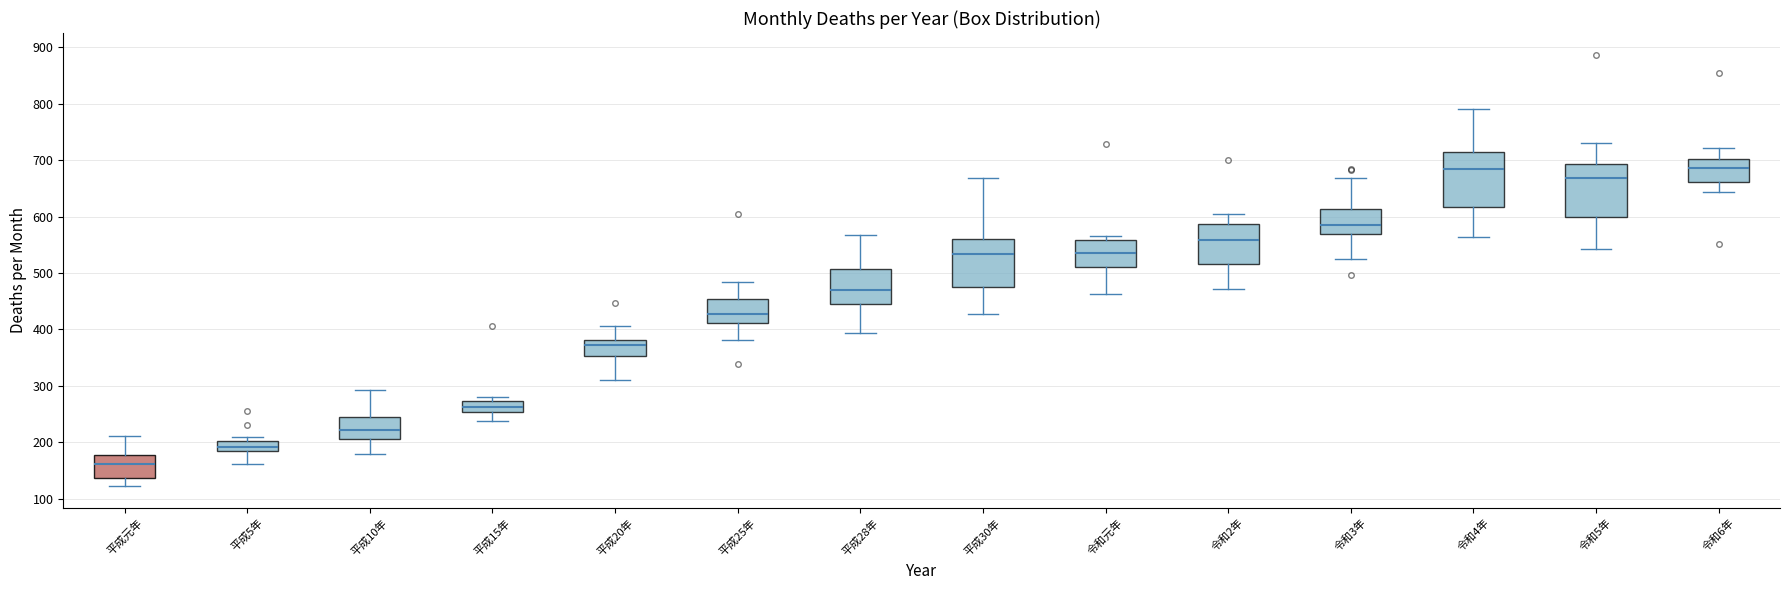

Where does the upper whisker of the box for 令和6年 end on the y-axis? The values are not printed on the chart, so give them approximately, as read against the axis.

720